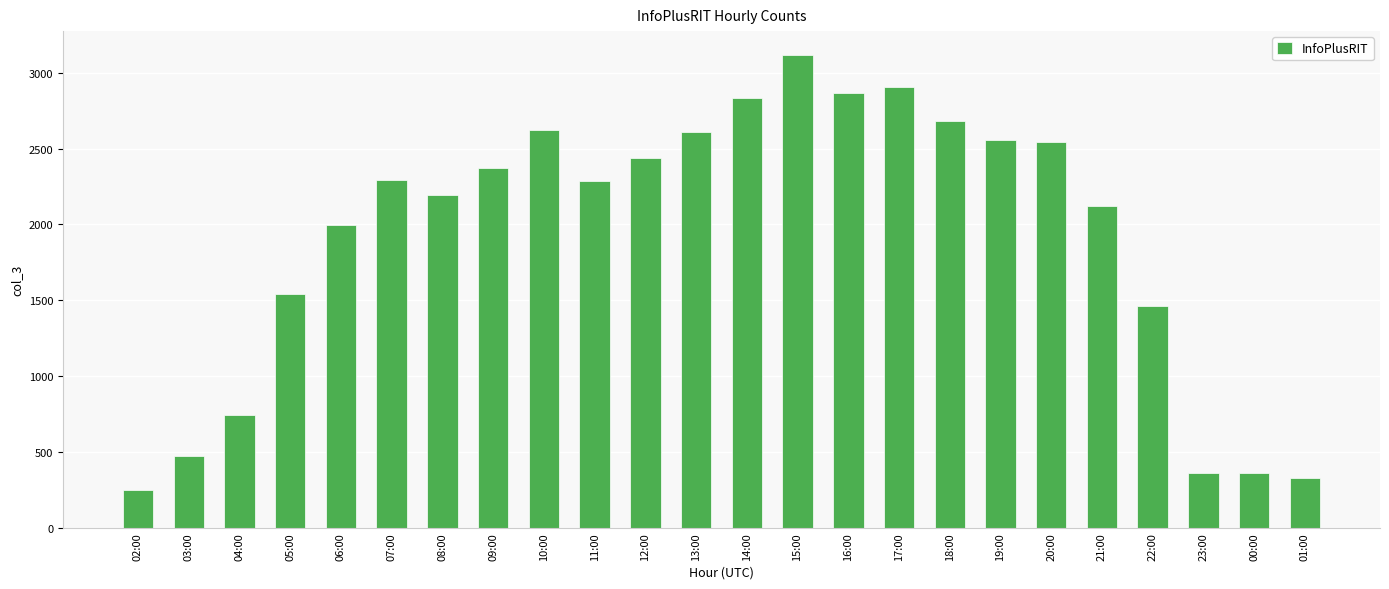

What is the change in value from 10:00 to 15:00?

+495